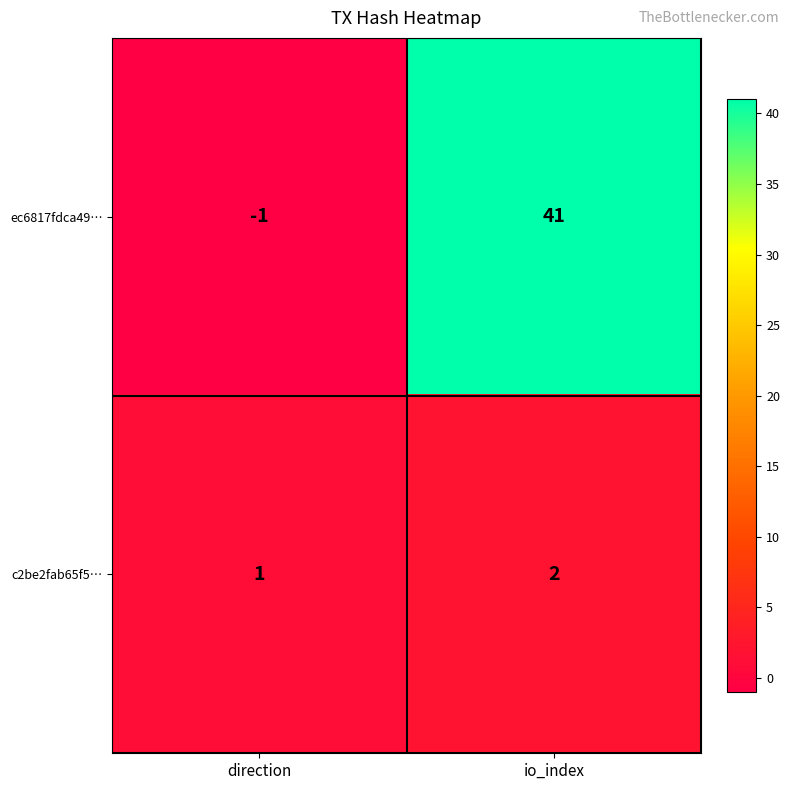

What is the average value of the ec6817fdca49… series?

20